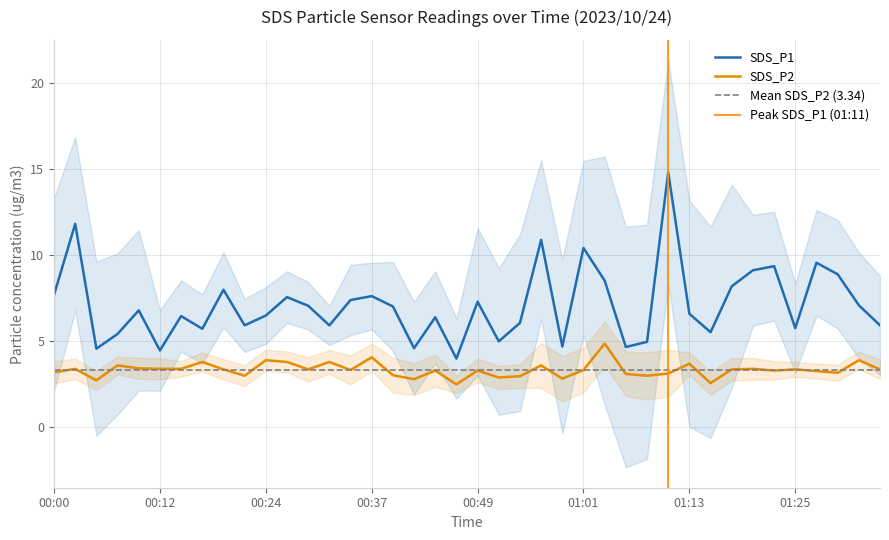

True or false: SDS_P1 has more than 0 points higher than both neighbors.

True